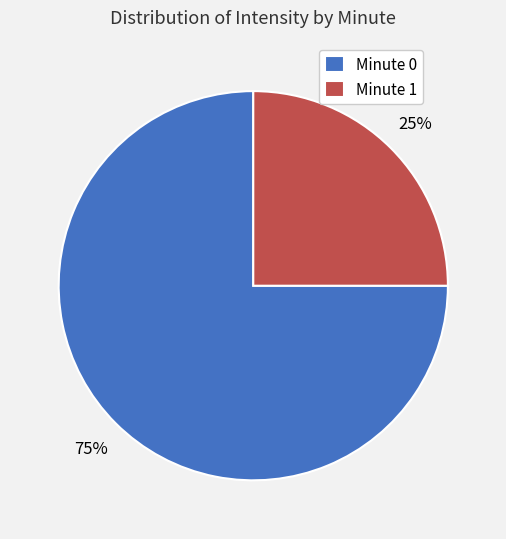

True or false: Minute 0 accounts for 88% of the total.

False